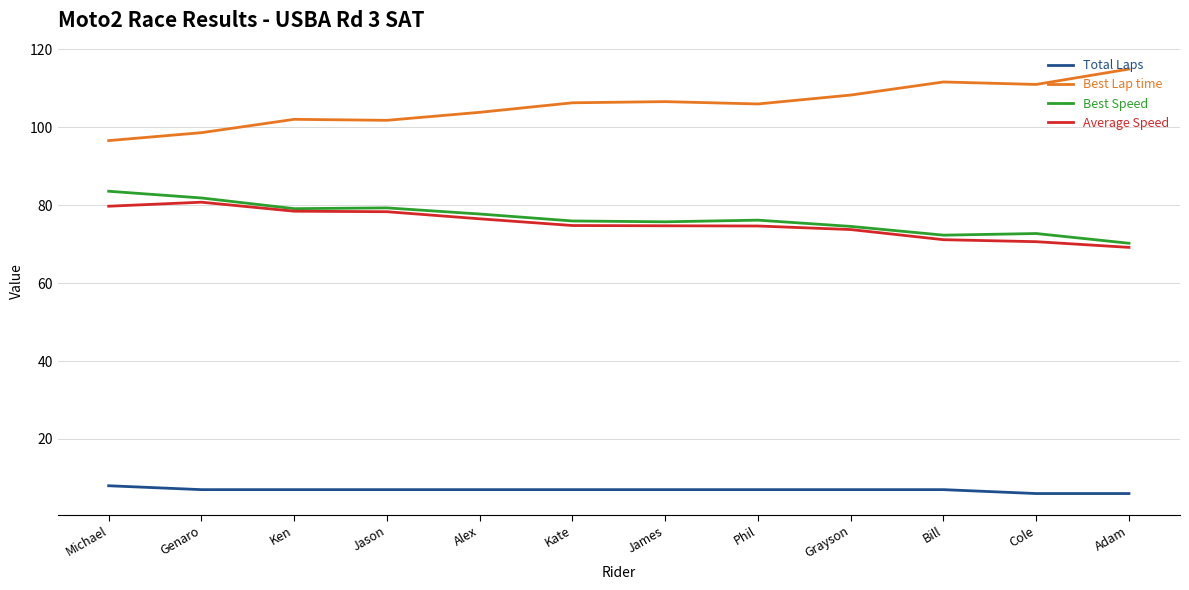

True or false: Best Lap time has more than 1 interior local peaks.

True